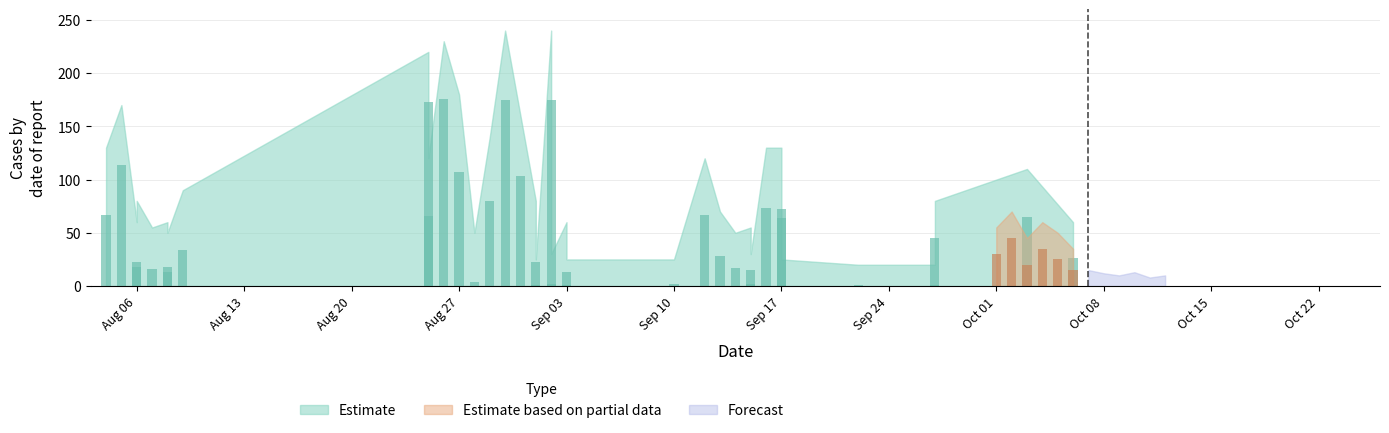

Is it true that Estimate equals 20 at 18?

False